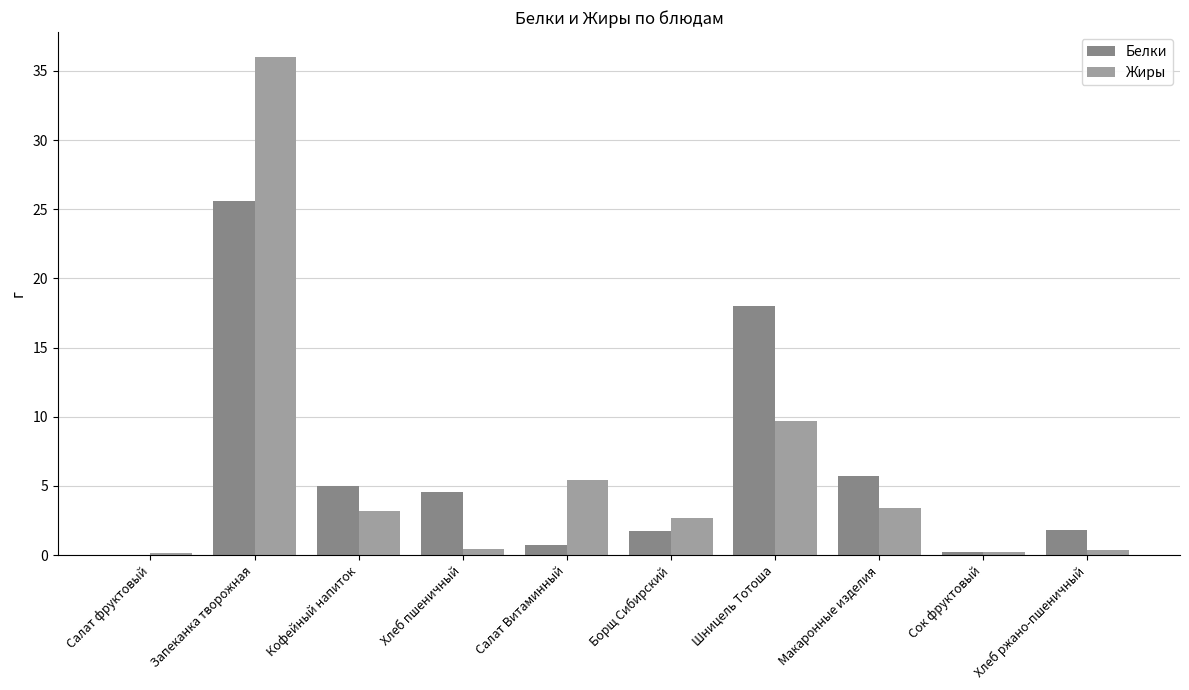

Which label corresponds to the largest value in the chart?

Запеканка творожная